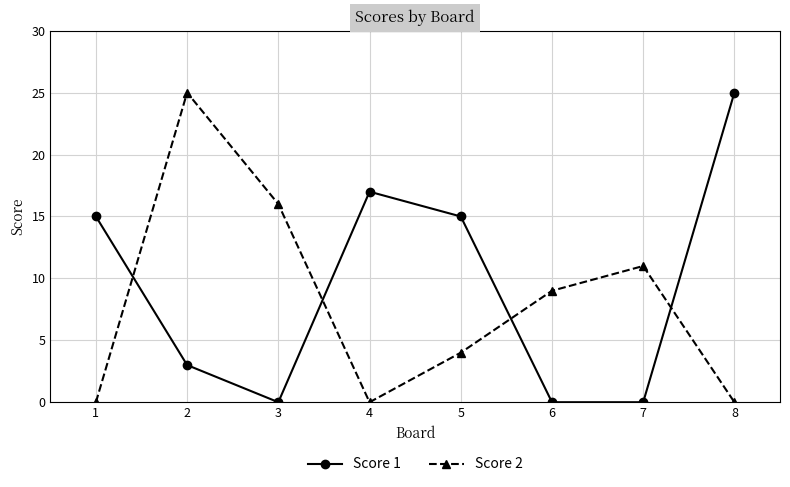

The Score 1 series shows 1 at 2. True or false?

False